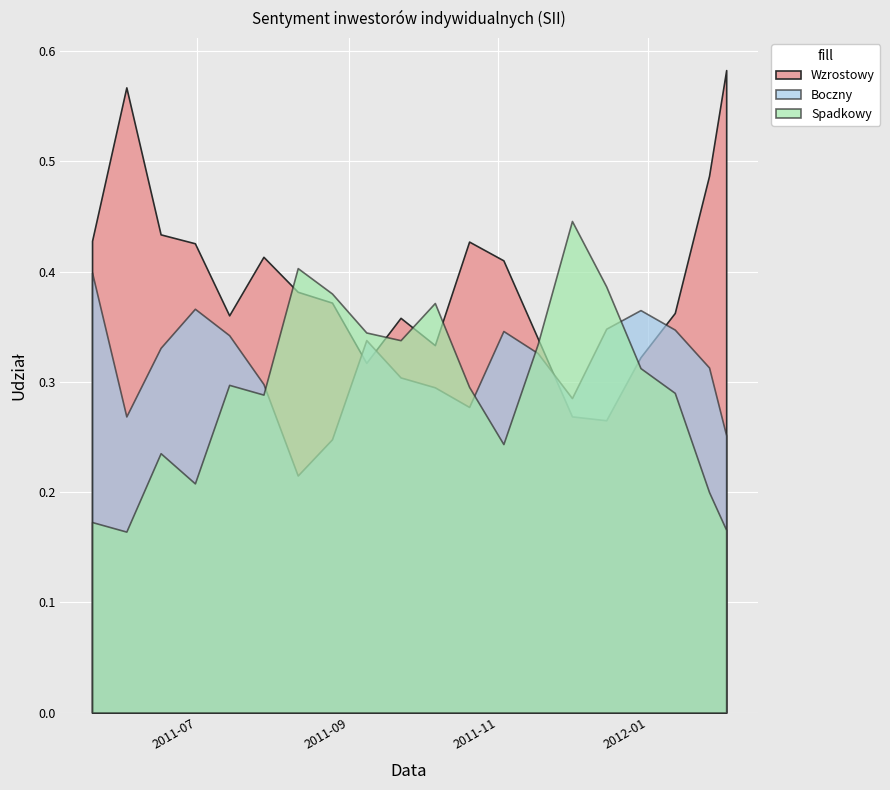

Does the chart display data point markers on the line(s)?

No